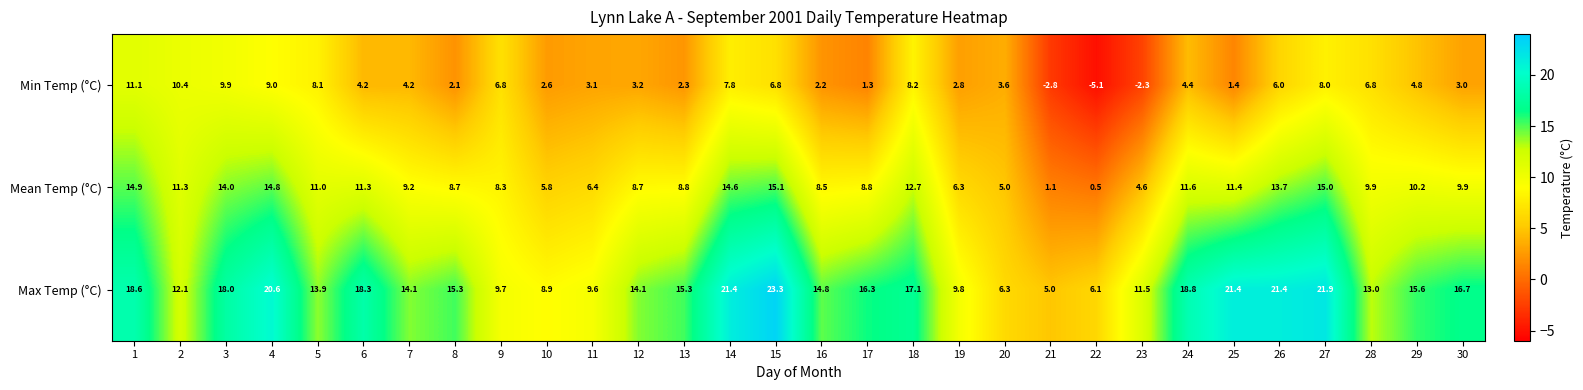

What is the average value of the Min Temp (°C) series?

4.5